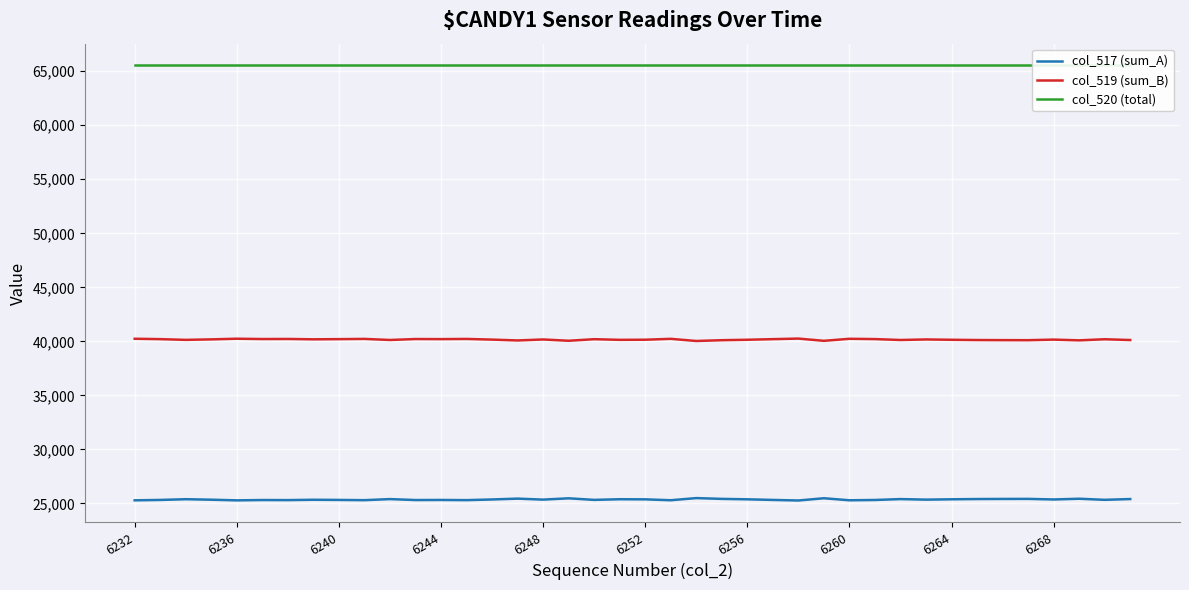

True or false: col_517 (sum_A) and col_519 (sum_B) intersect in this chart.

False